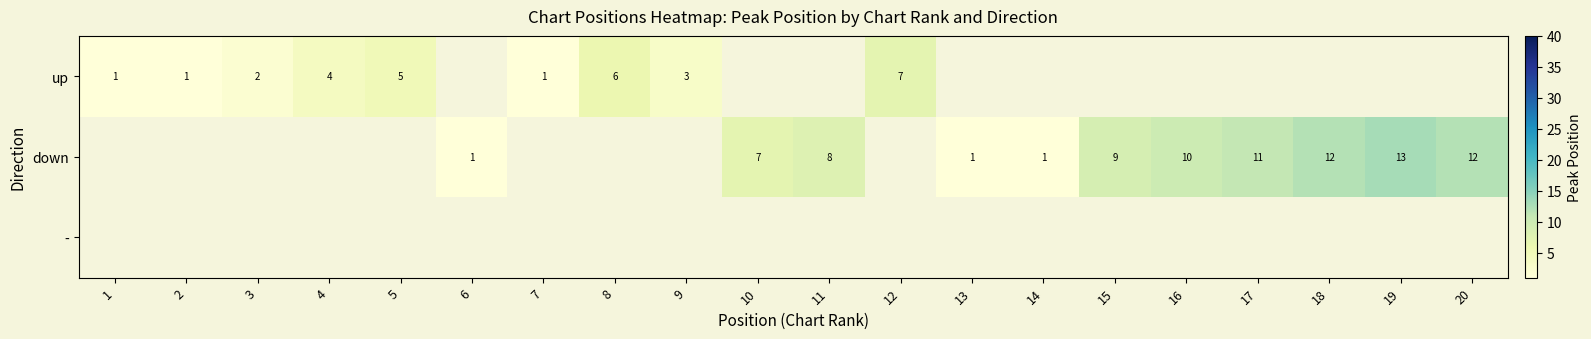

Is it true that down equals 20.9 at 19?

False